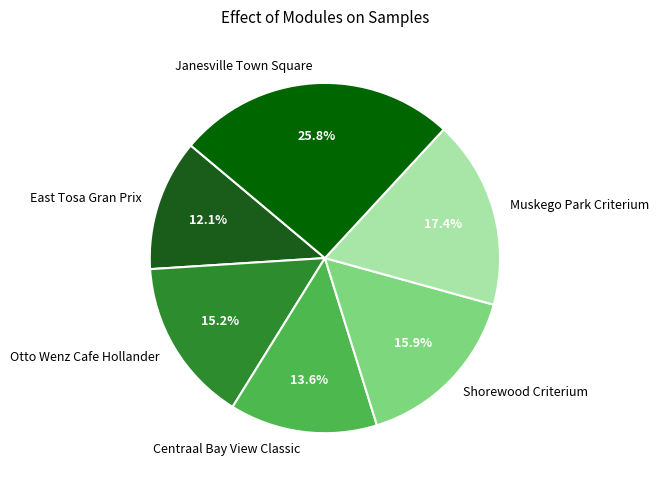

Approximately how many times larger is the value at Shorewood Criterium compared to East Tosa Gran Prix?

1.3